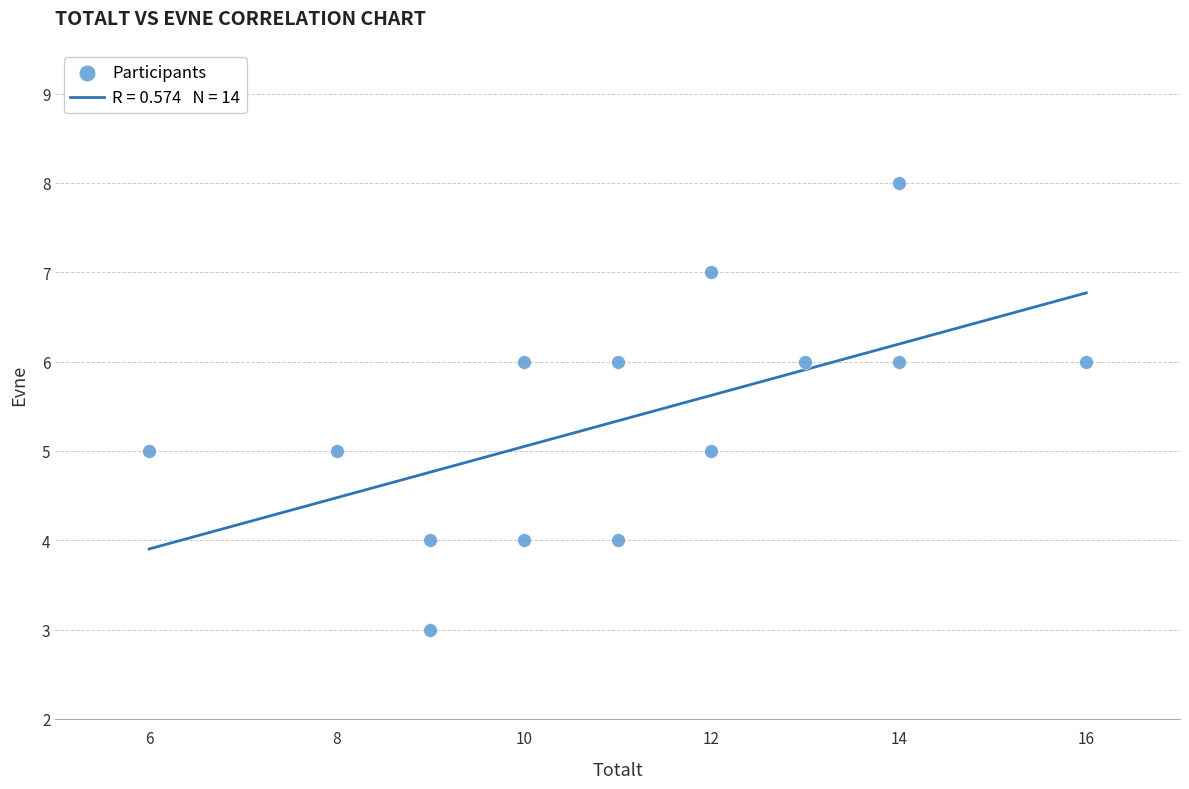

What is the range of Y values (max minus min)?

5